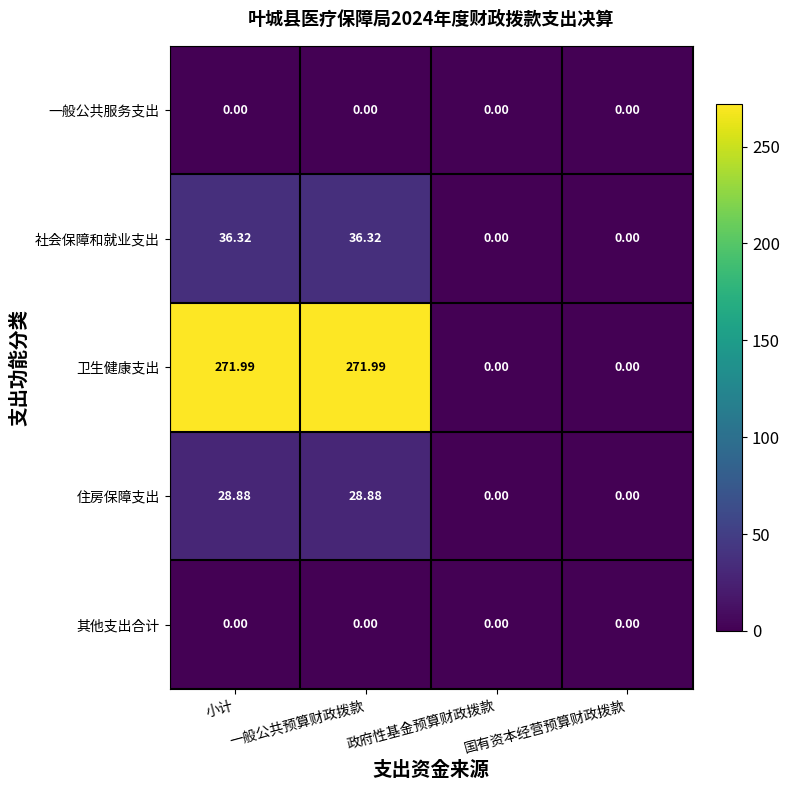

Which series has the largest range (max minus min)?

卫生健康支出